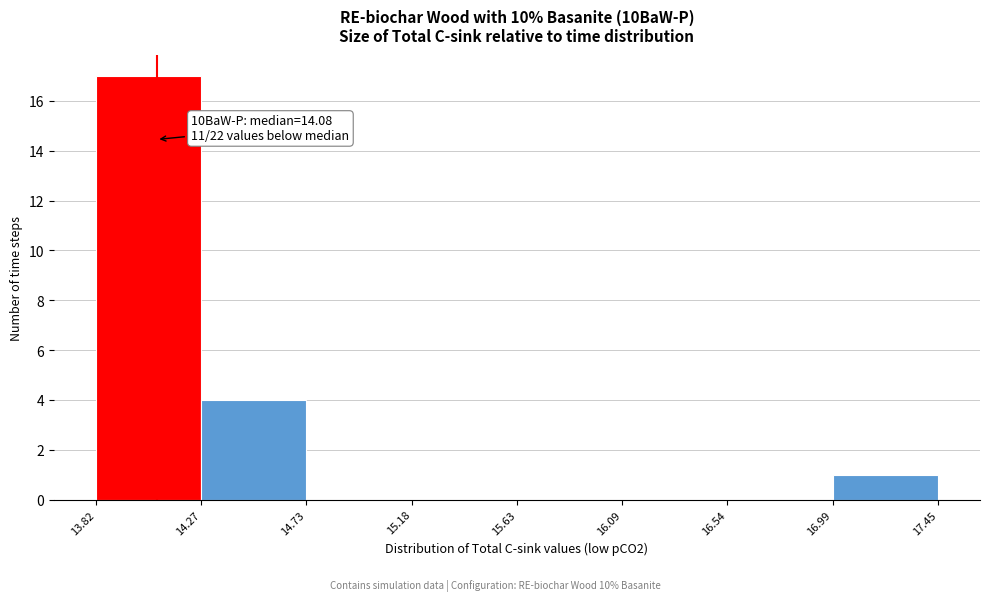

Which range on the x-axis has the tallest bar?

13.82 to 14.27